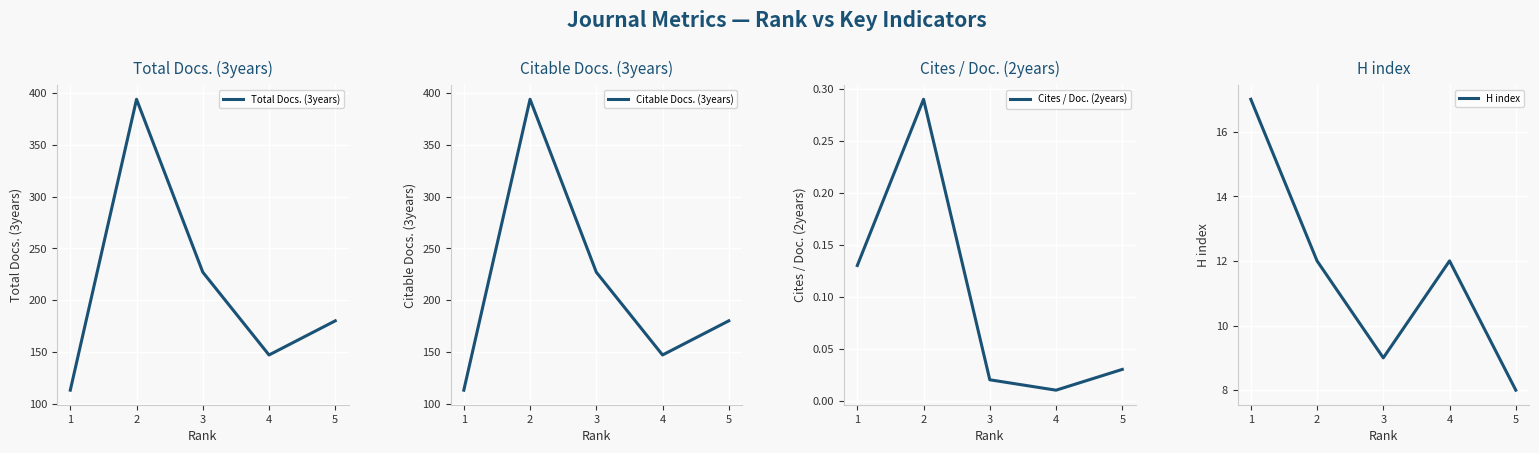

Is the value of Total Docs. (3years) at 1 greater than the value of H index at 2?

Yes